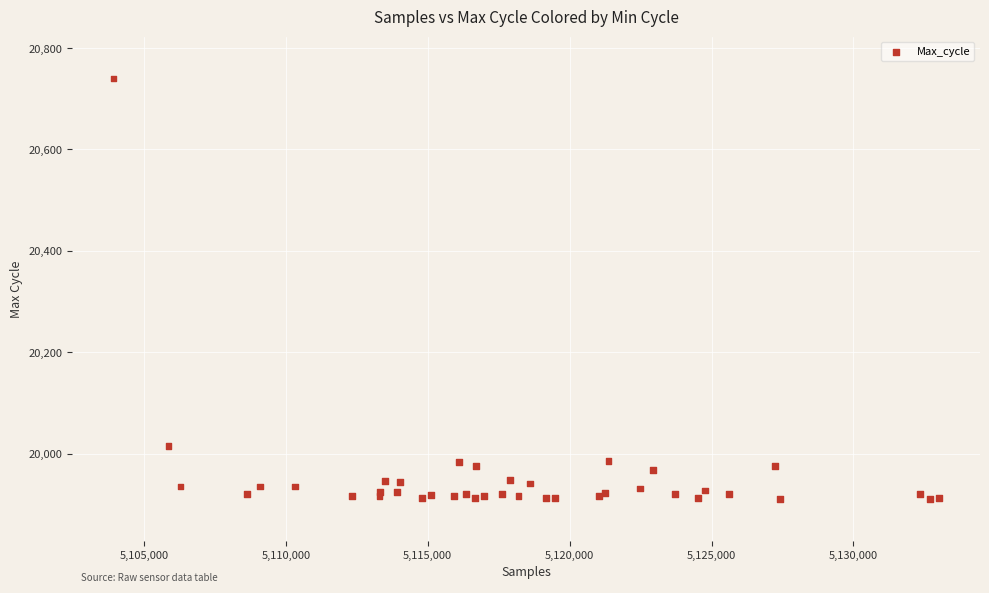

What Y value in the scatter plot is closest to 20325?

20015